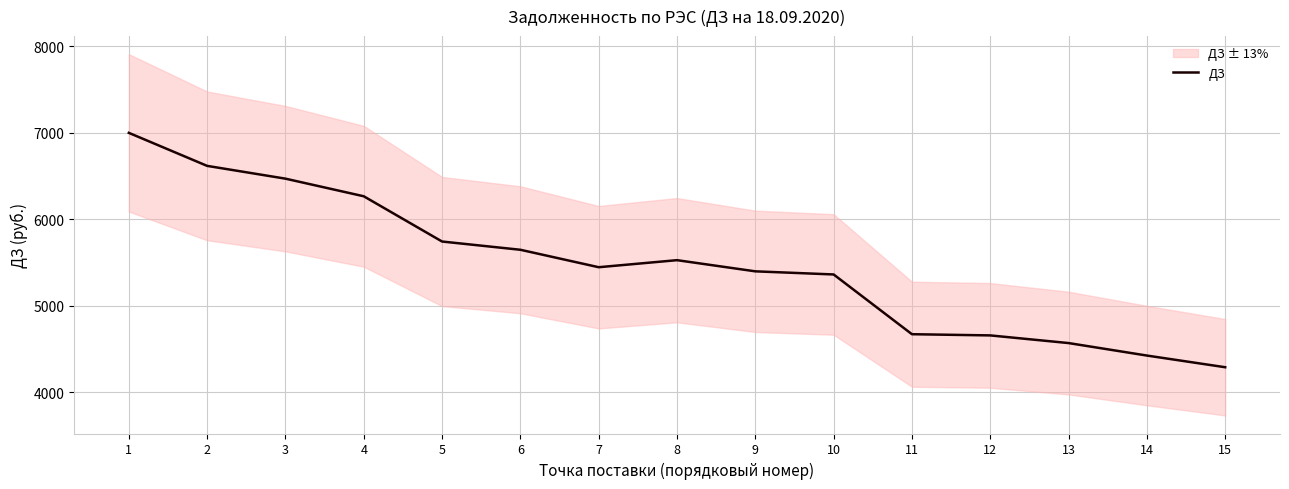

Approximately how many times larger is the value at 3 compared to 13?

1.4